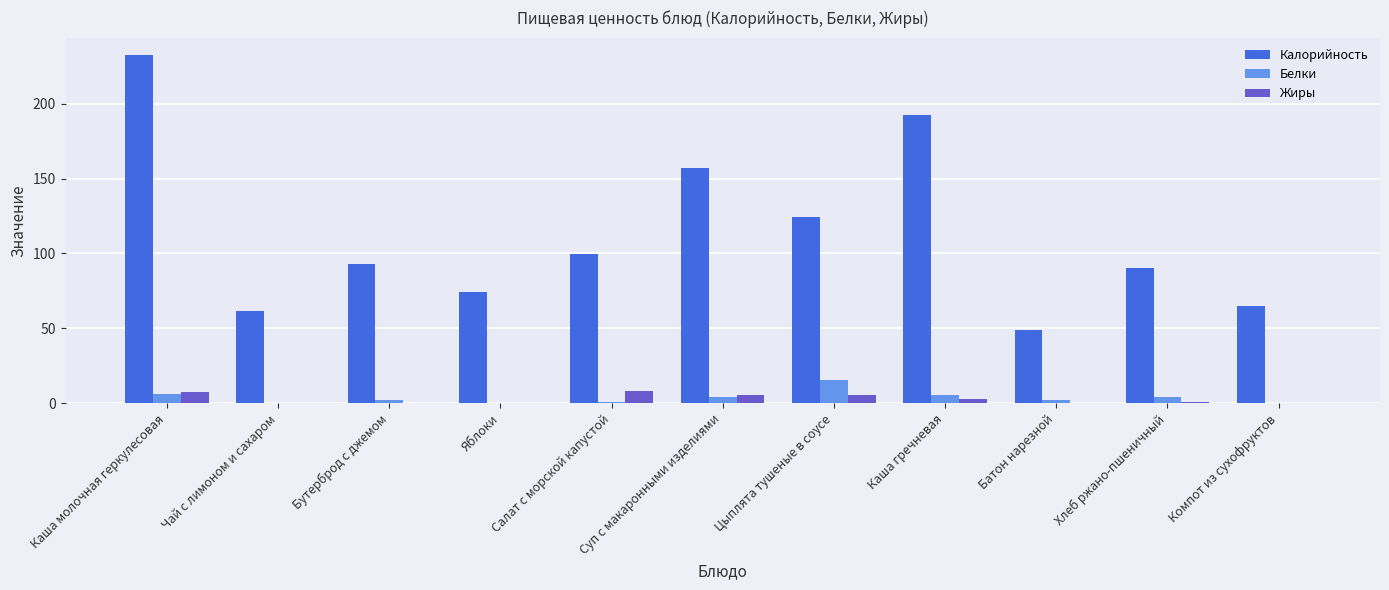

At which category does the chart reach its peak across all series?

Каша молочная геркулесовая